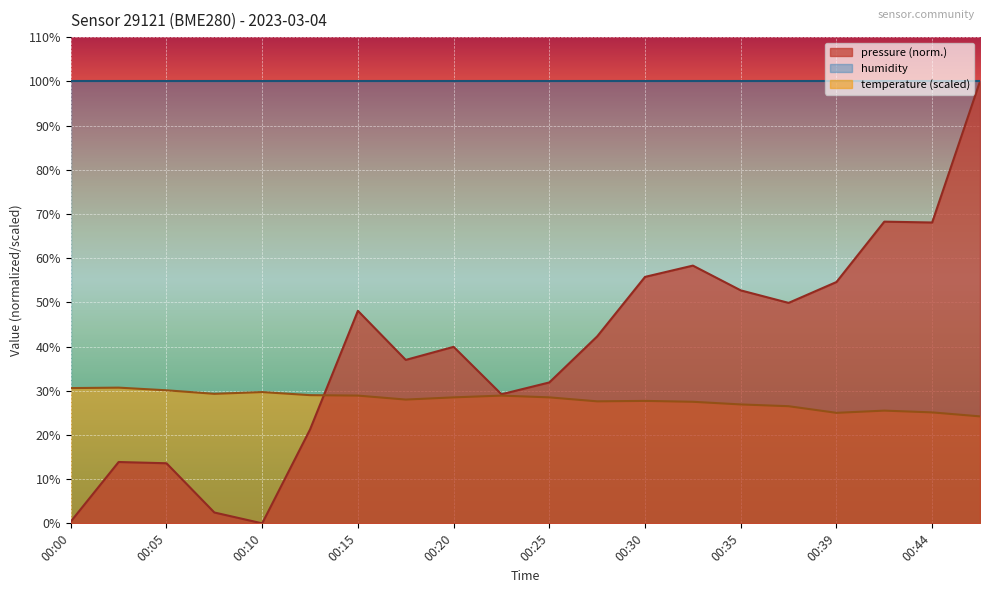

True or false: pressure has more than 0 interior local peaks.

True